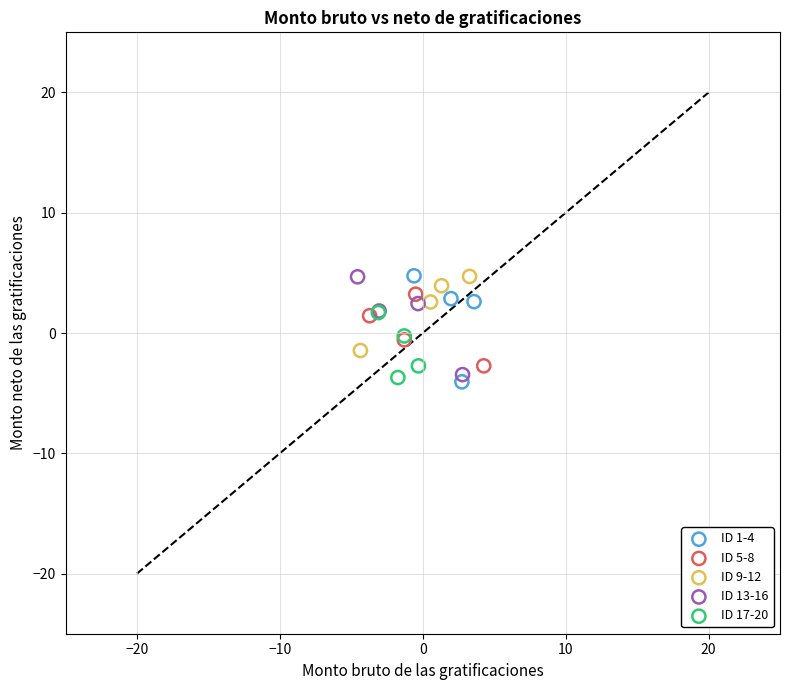

Which series has the largest Y range (max minus min)?

ID 1-4